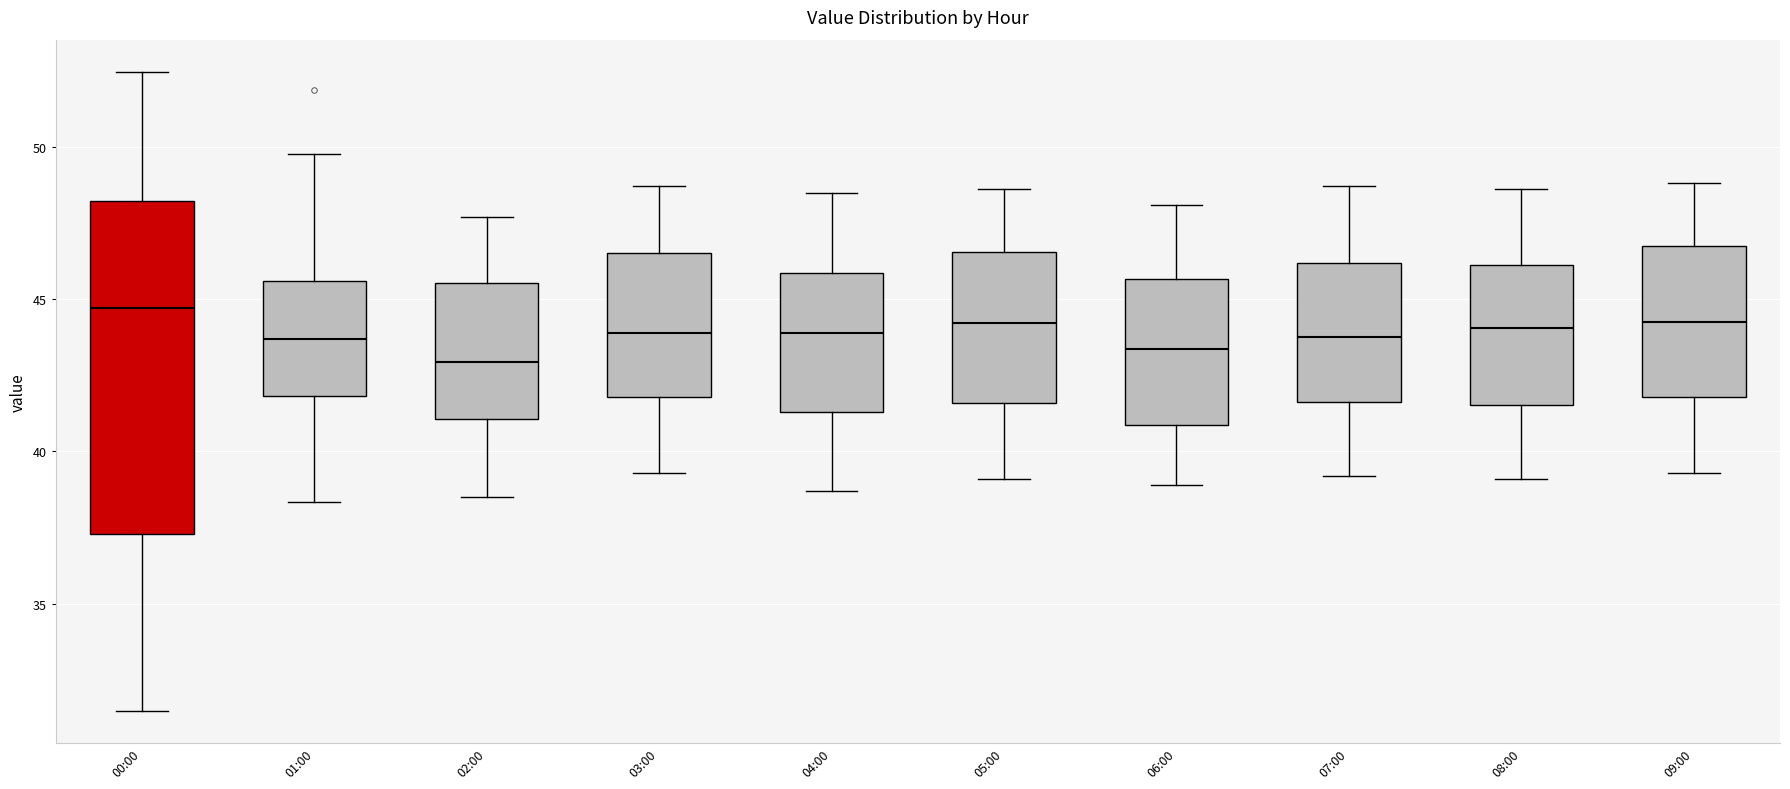

Comparing the boxes themselves (not the whiskers), which one is the tallest?

00:00